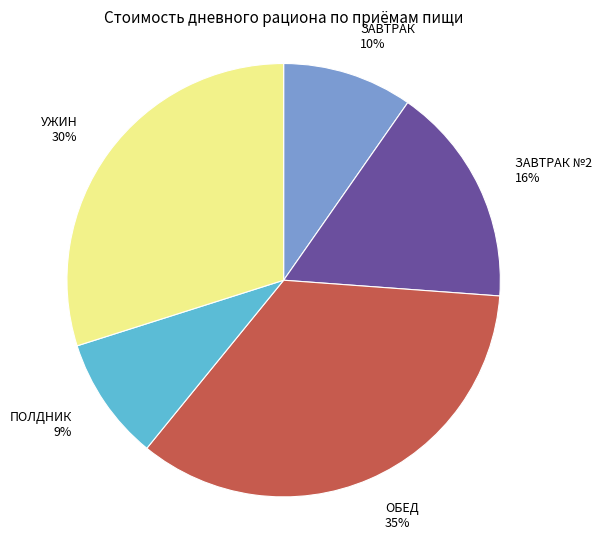

Is there any slice that represents more than half of the pie?

No